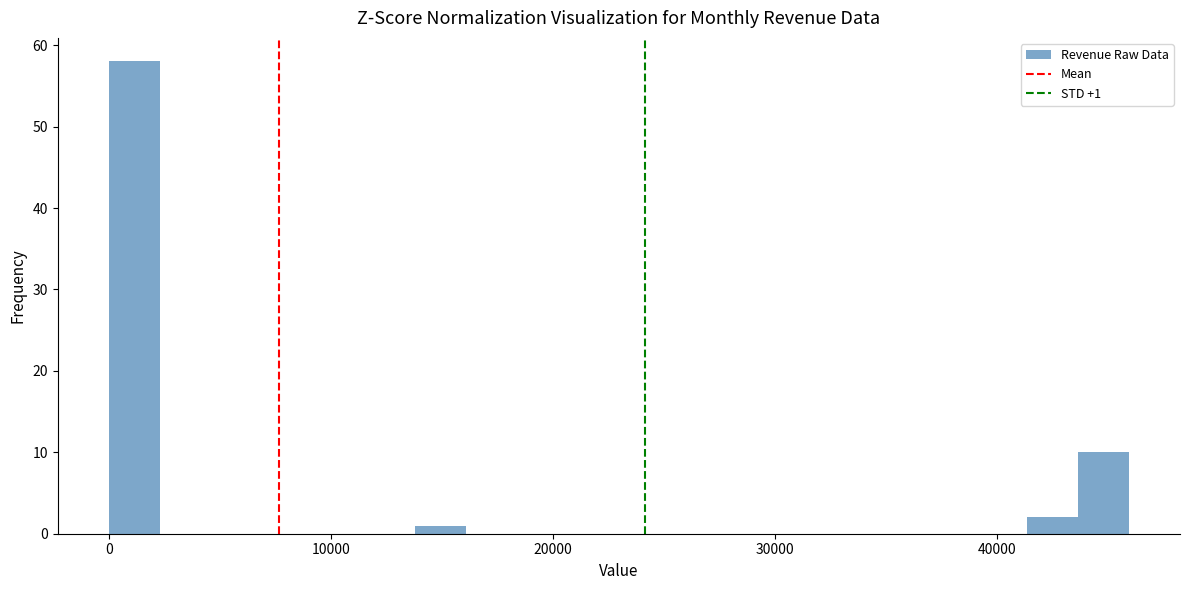

Read against the x-axis, roughly where is the centre of the tallest bar?

1000